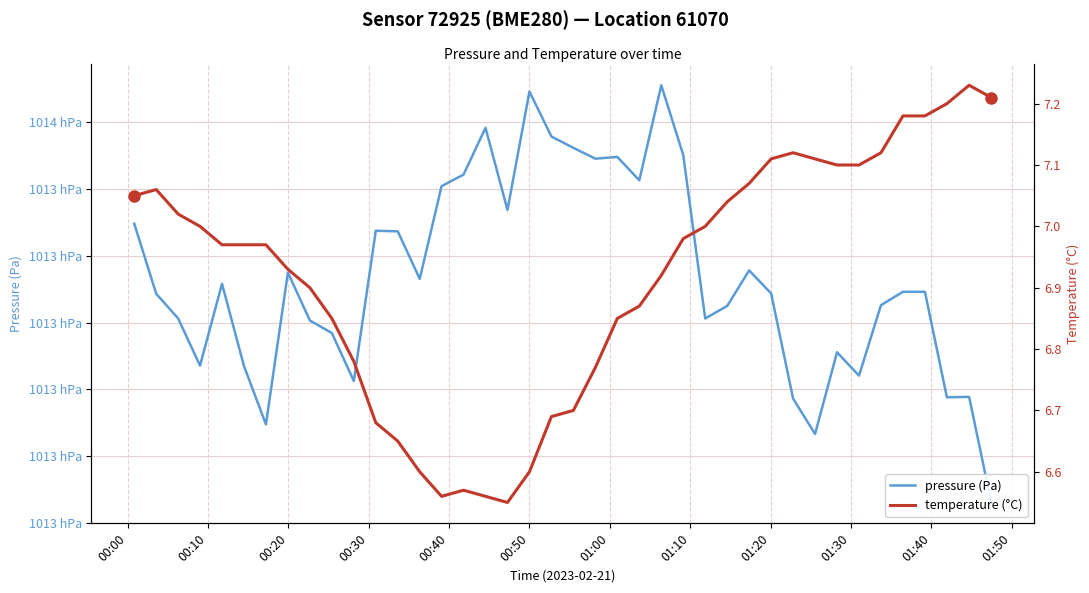

What are all the series names shown in the legend?

pressure (Pa), temperature (°C)